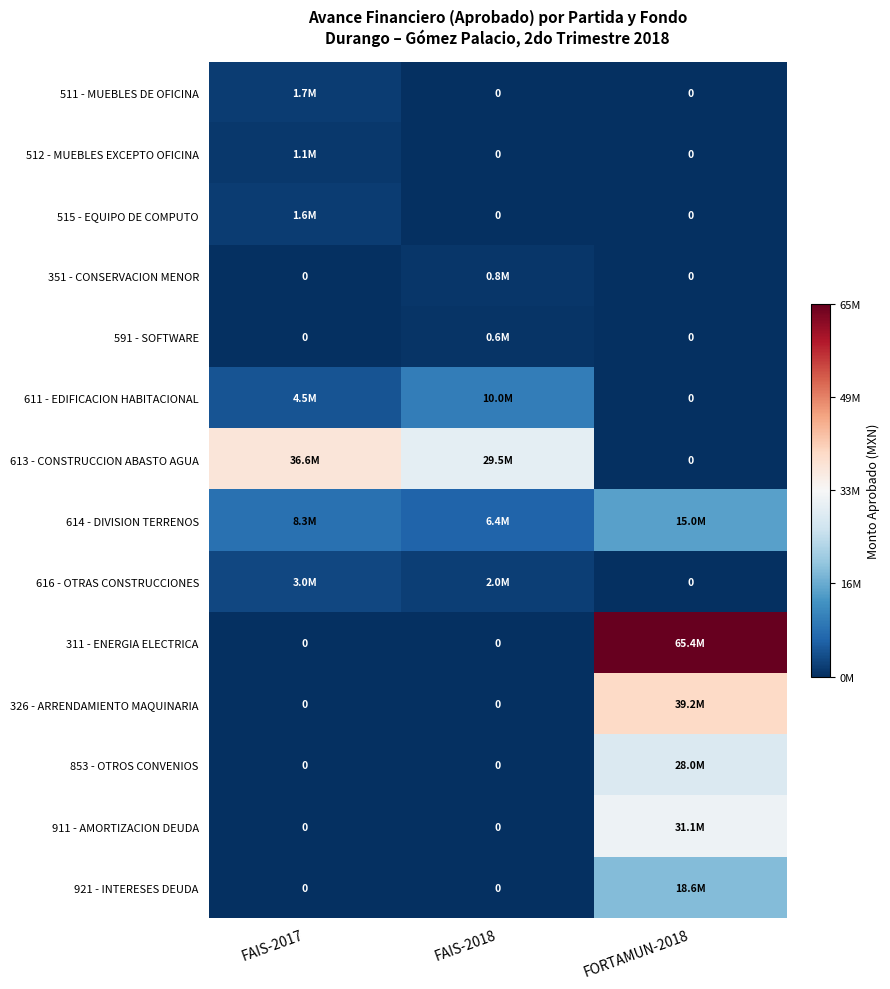

Rank the categories by 921 - INTERESES DEUDA value from highest to lowest.

FORTAMUN-2018, FAIS-2017, FAIS-2018